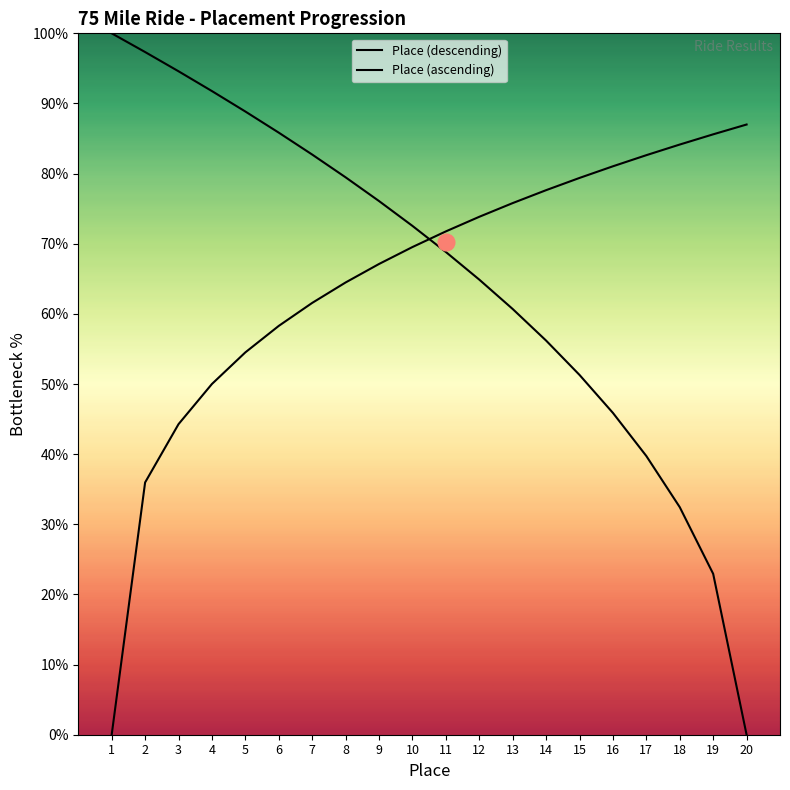

Where is Place (descending) nearest to the value 50?

15